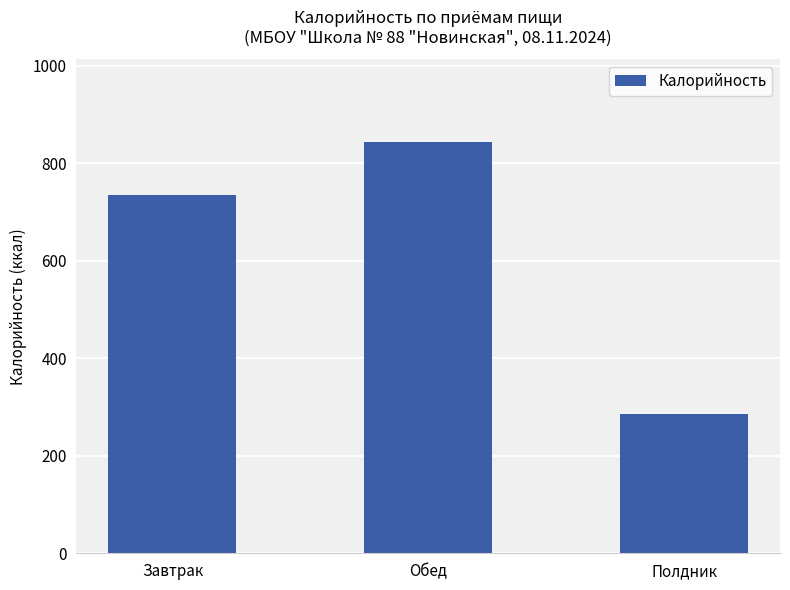

What is the change in value from Завтрак to Обед?

+109.0